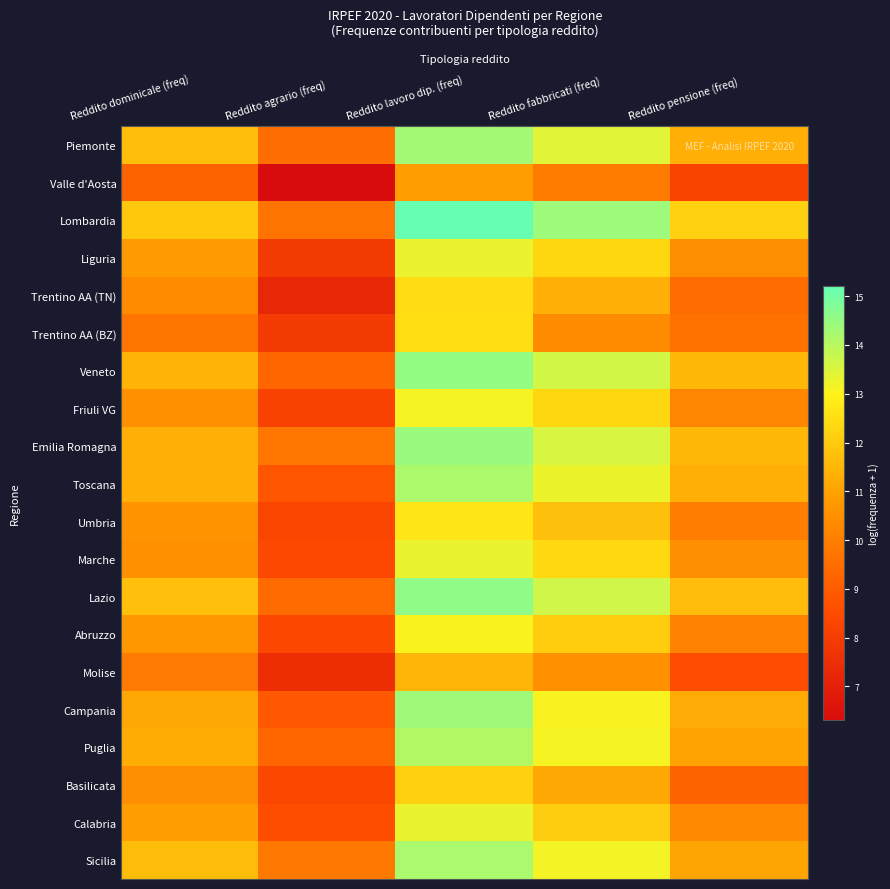

Which series has the largest total across all categories?

Lombardia